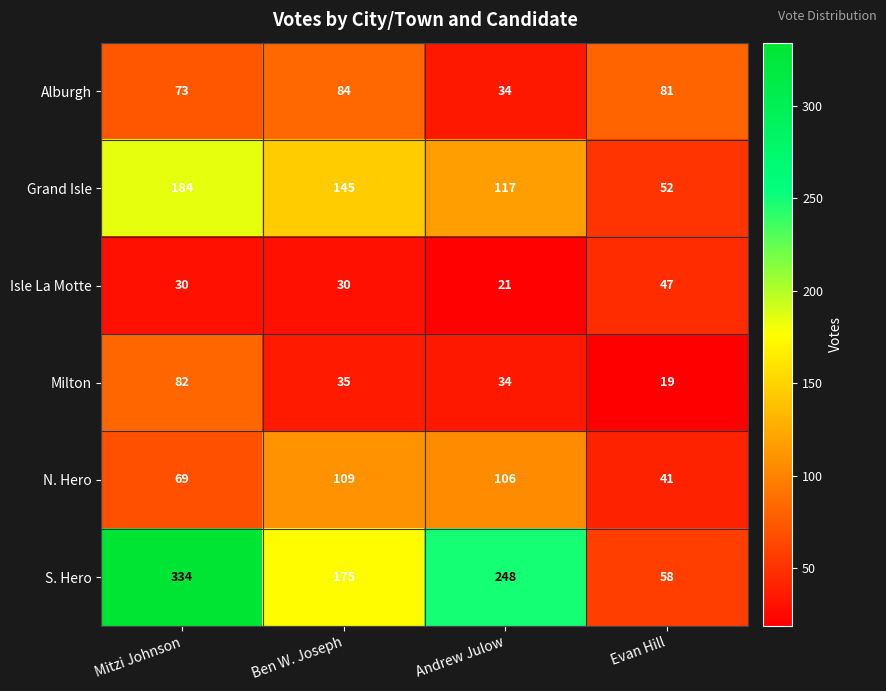

Which series changed the most between Mitzi Johnson and Evan Hill?

S. Hero